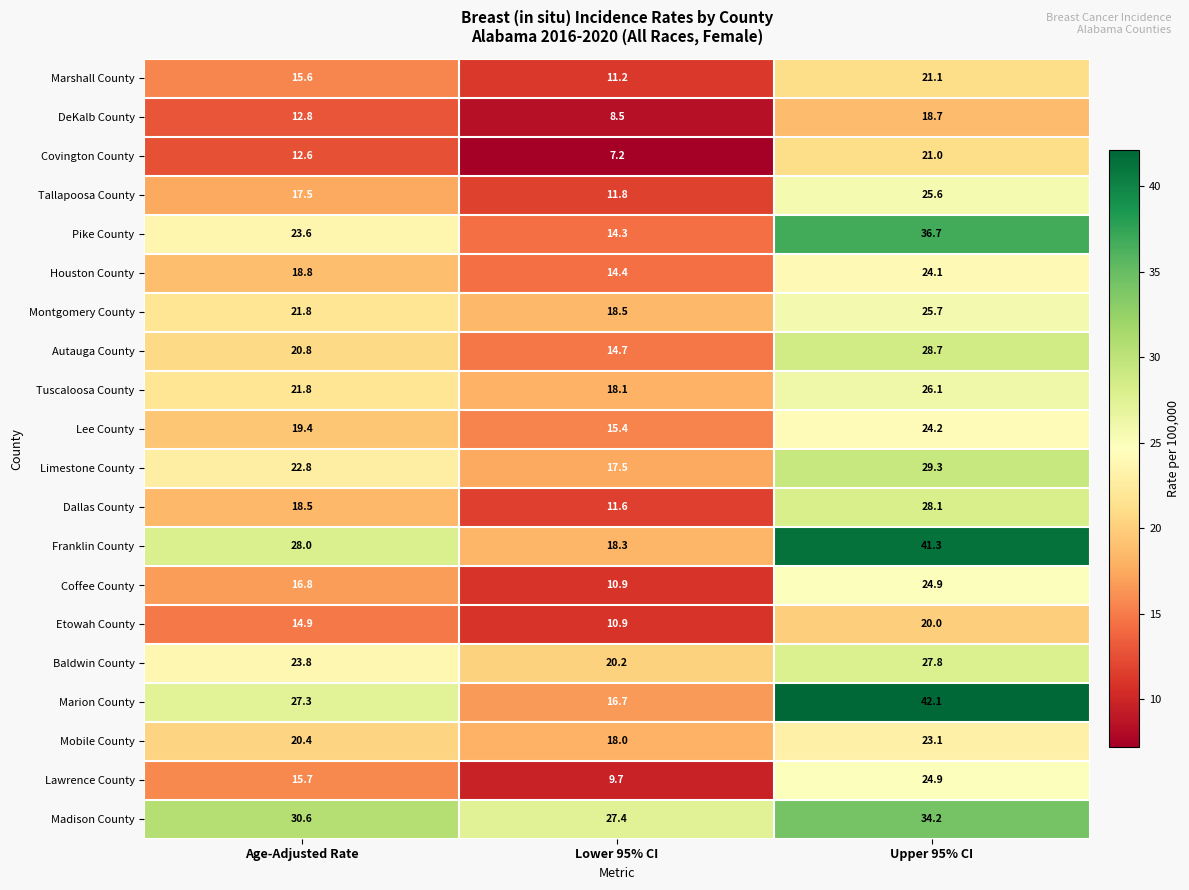

How many data points does each series have?

3